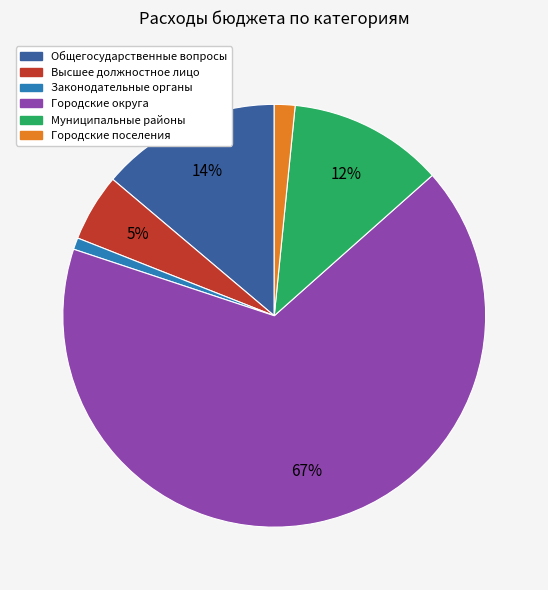

Is there a majority slice in this chart?

Yes